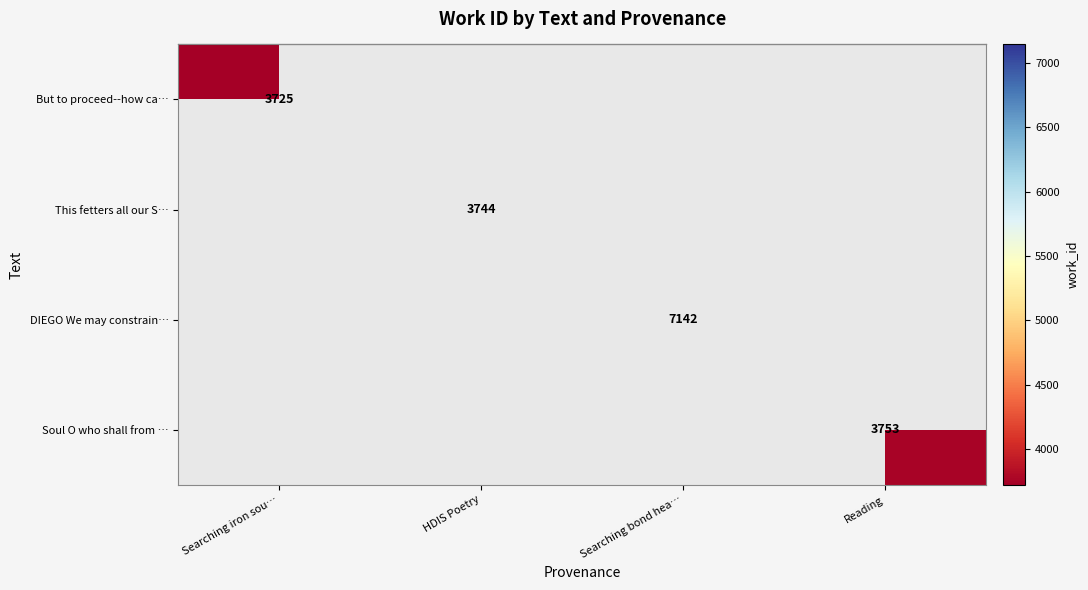

Which category has the highest value across all series?

Searching bond hea…